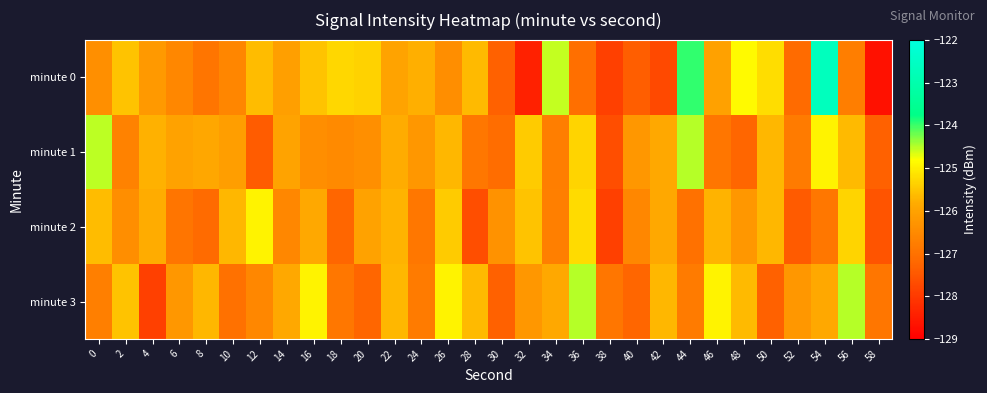

Which series has the largest total across all categories?

minute 3